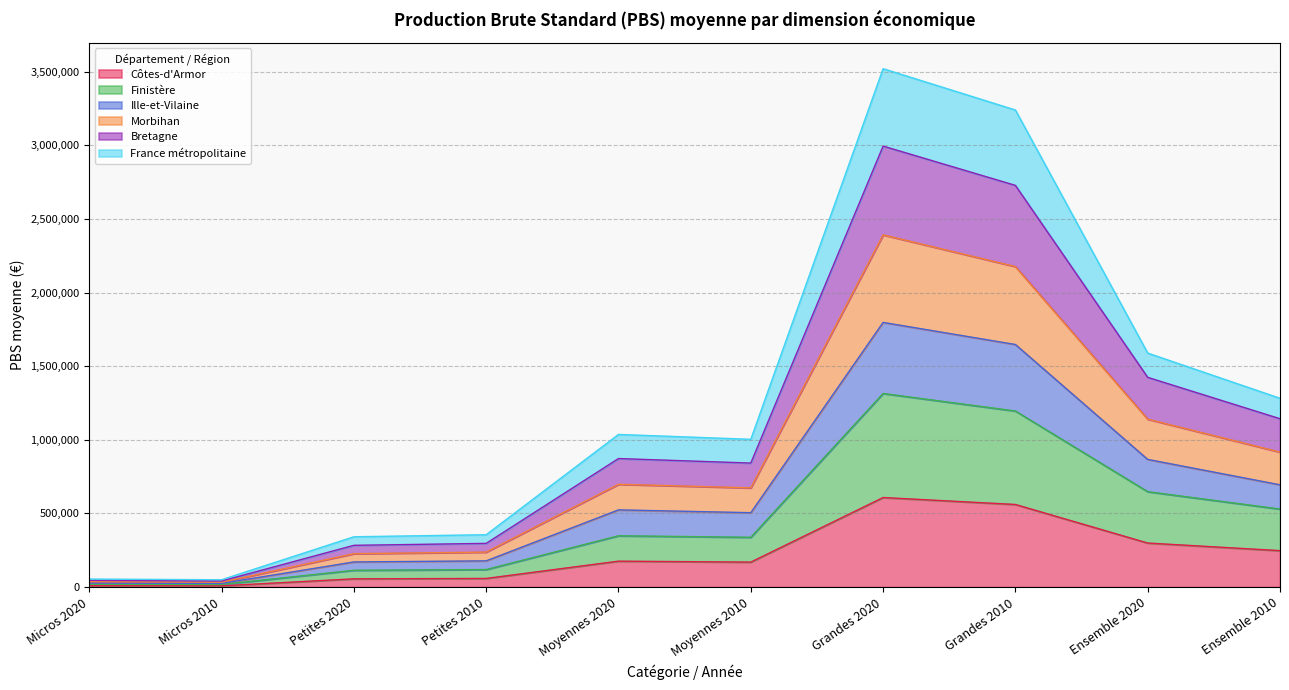

Which category has the highest value across all series?

Grandes 2020